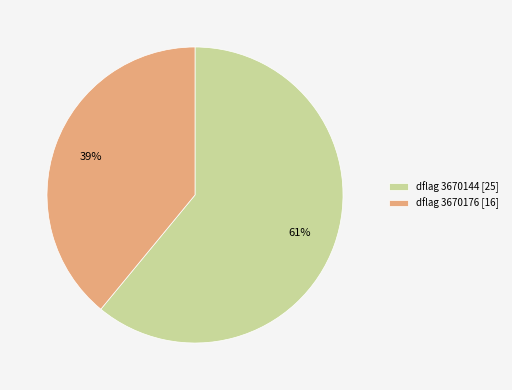

Is there a majority slice in this chart?

Yes